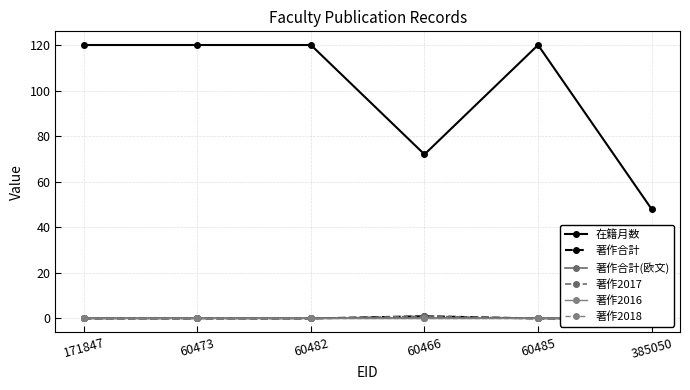

List the labels in order of 著作2017 value, smallest first.

171847, 60473, 60482, 60485, 385050, 60466